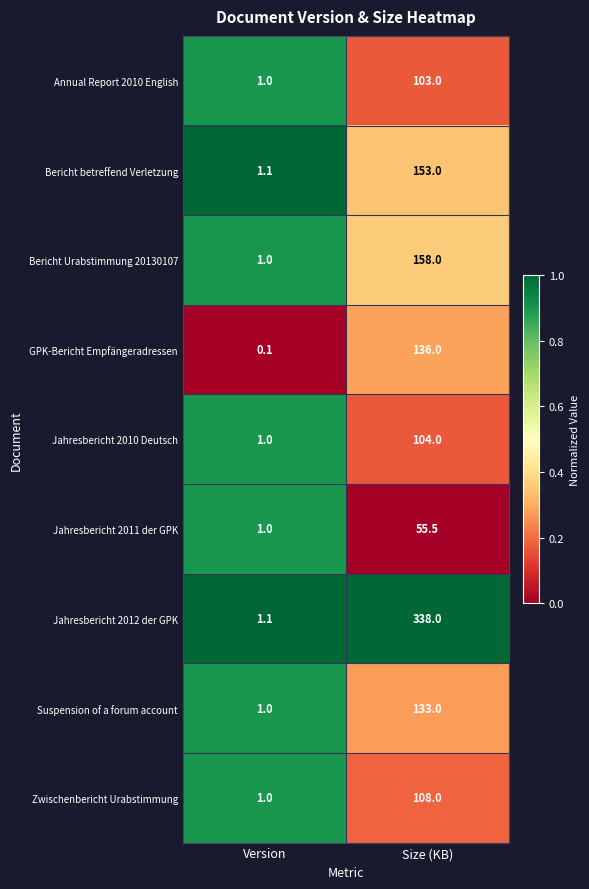

The Zwischenbericht Urabstimmung series shows 1.0 at Version. True or false?

True